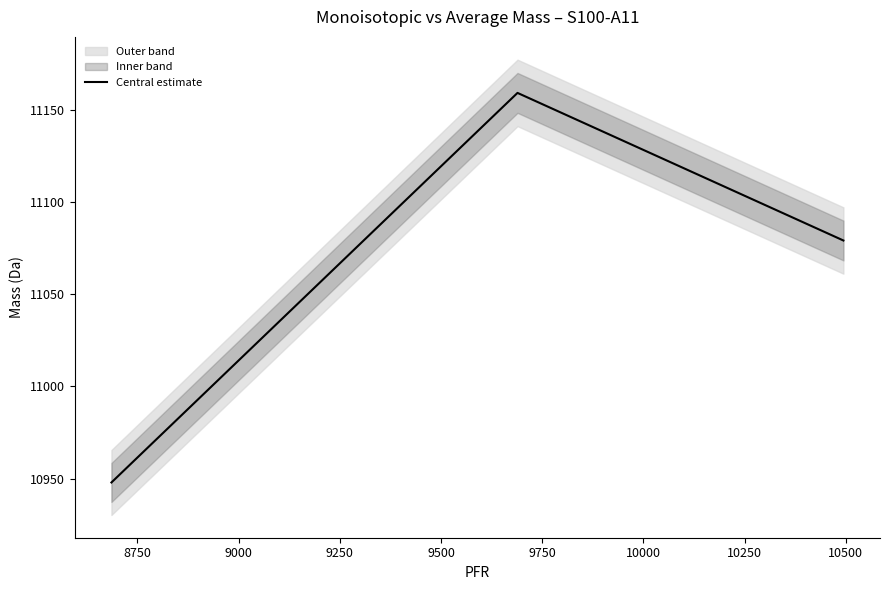

Reading right to left, list all the values displayed in this chart.

11079.1	11159.1	10948.0